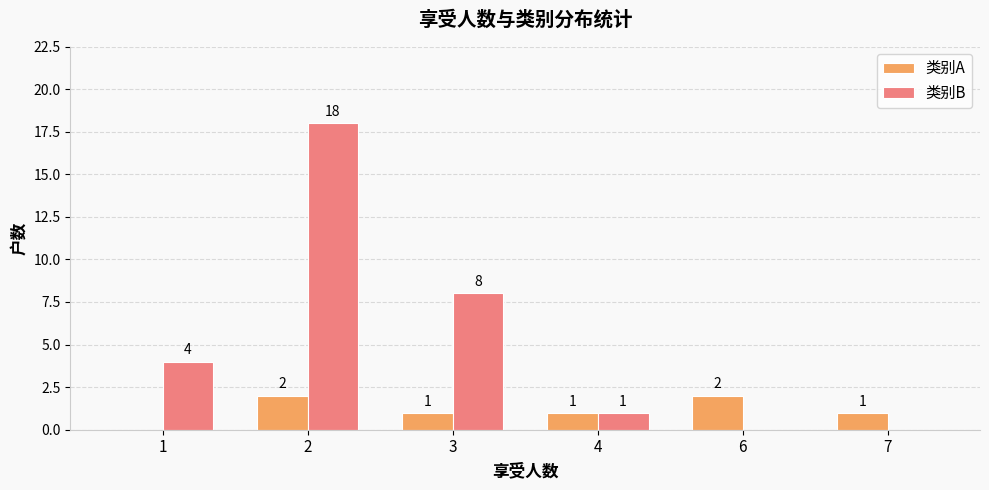

At which category is the sum across all series the highest?

2